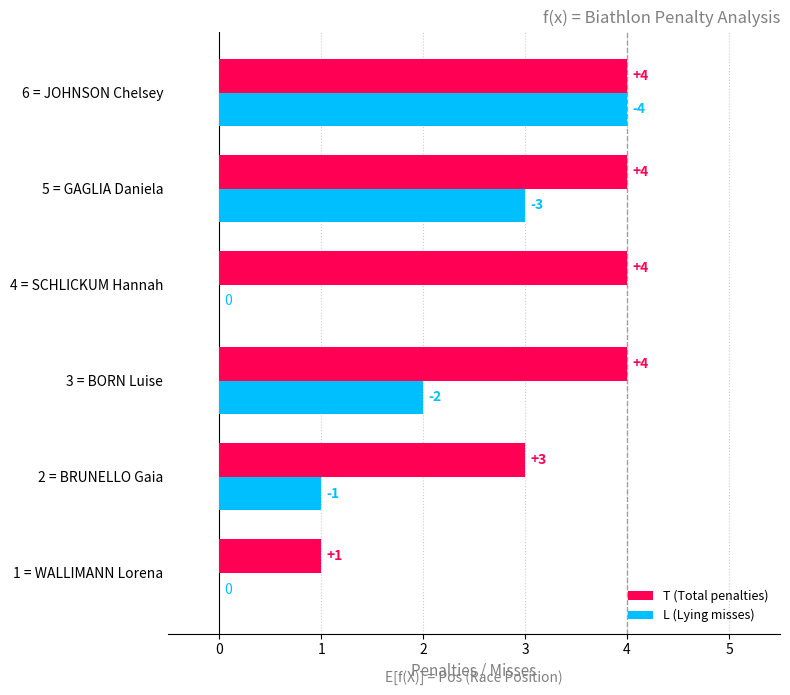

What is the maximum value for L (Lying misses)?

4